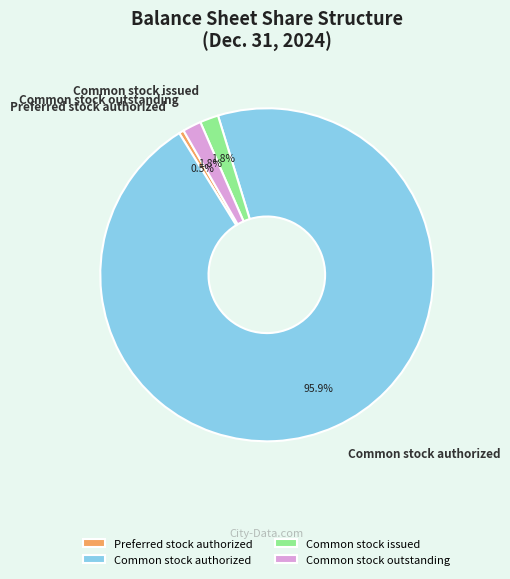

Between Common stock issued and Preferred stock authorized, which is larger?

Common stock issued